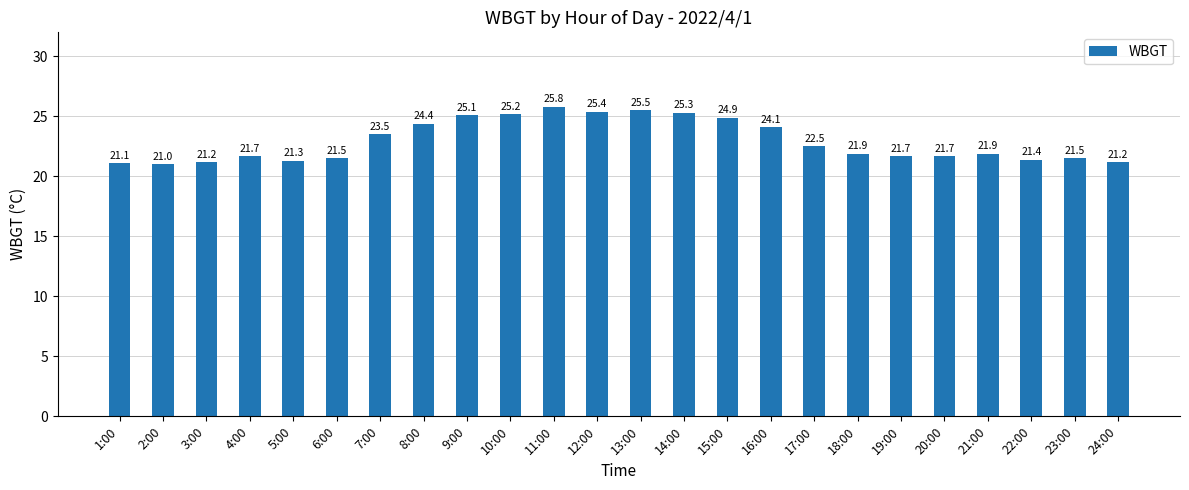

What is the smallest value displayed?

21.0